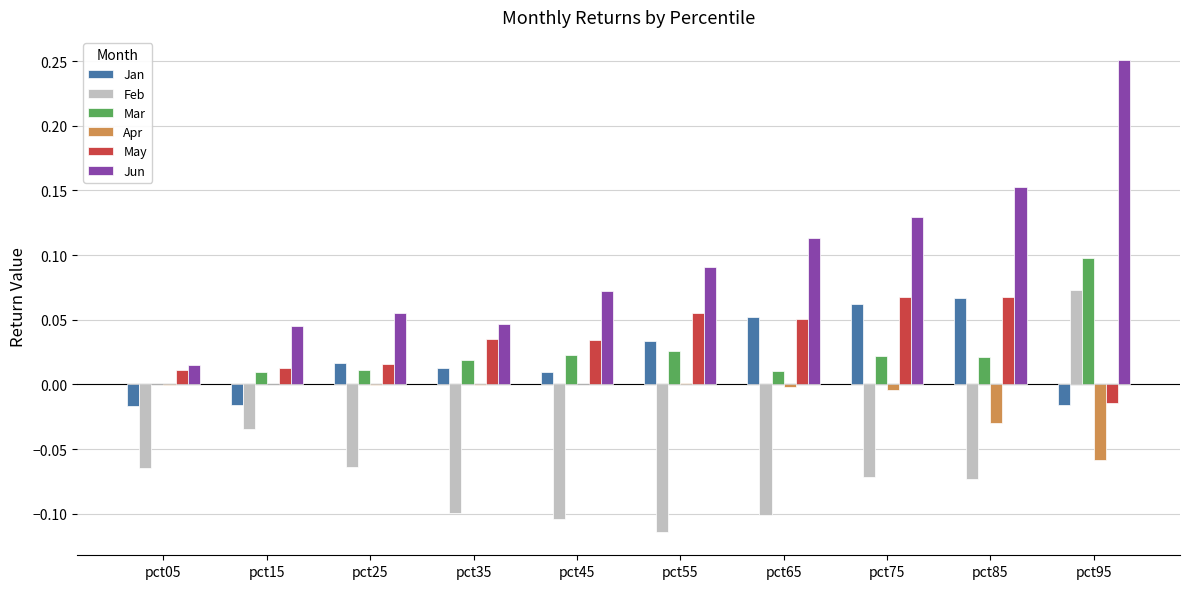

At which category does the chart reach its peak across all series?

pct95